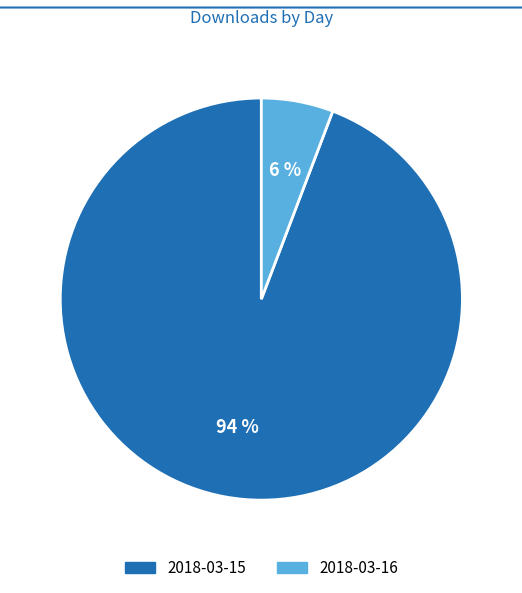

Rank the categories by value from highest to lowest.

2018-03-15, 2018-03-16